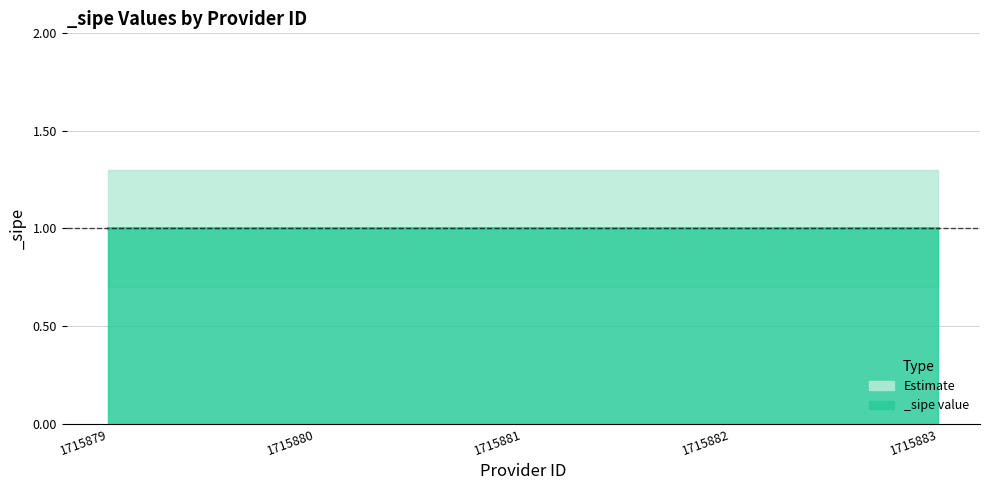

True or false: _sipe_lower has a value of 1.1 at 1715880.

False